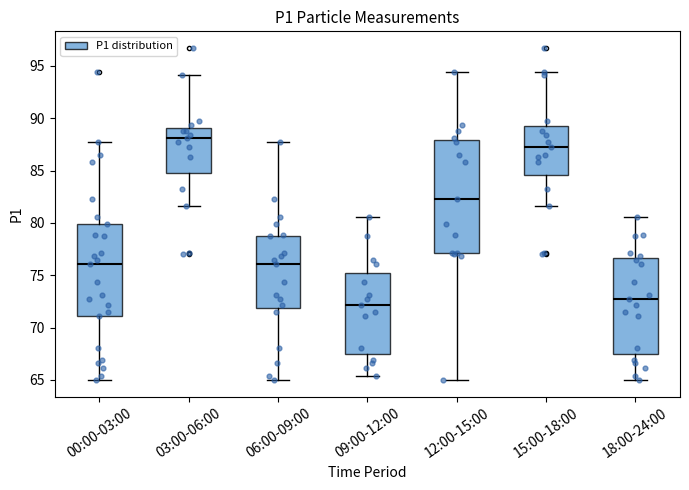

Reading left to right, transcribe this box plot: for each box, give where its median line is, the range the box spans, and where its two whiskers end, as read against the y-axis. The values are not printed on the chart, so give them approximately, as read against the axis.

00:00-03:00: median 76.0, box 71.0 to 80.0, whiskers 65.0 to 88.0
03:00-06:00: median 88.0, box 85.0 to 89.0, whiskers 81.5 to 94.0
06:00-09:00: median 76.0, box 72.0 to 79.0, whiskers 65.0 to 88.0
09:00-12:00: median 72.0, box 67.5 to 75.0, whiskers 65.5 to 80.5
12:00-15:00: median 82.5, box 77.0 to 88.0, whiskers 65.0 to 94.5
15:00-18:00: median 87.5, box 84.5 to 89.5, whiskers 81.5 to 94.5
18:00-24:00: median 72.5, box 67.5 to 76.5, whiskers 65.0 to 80.5